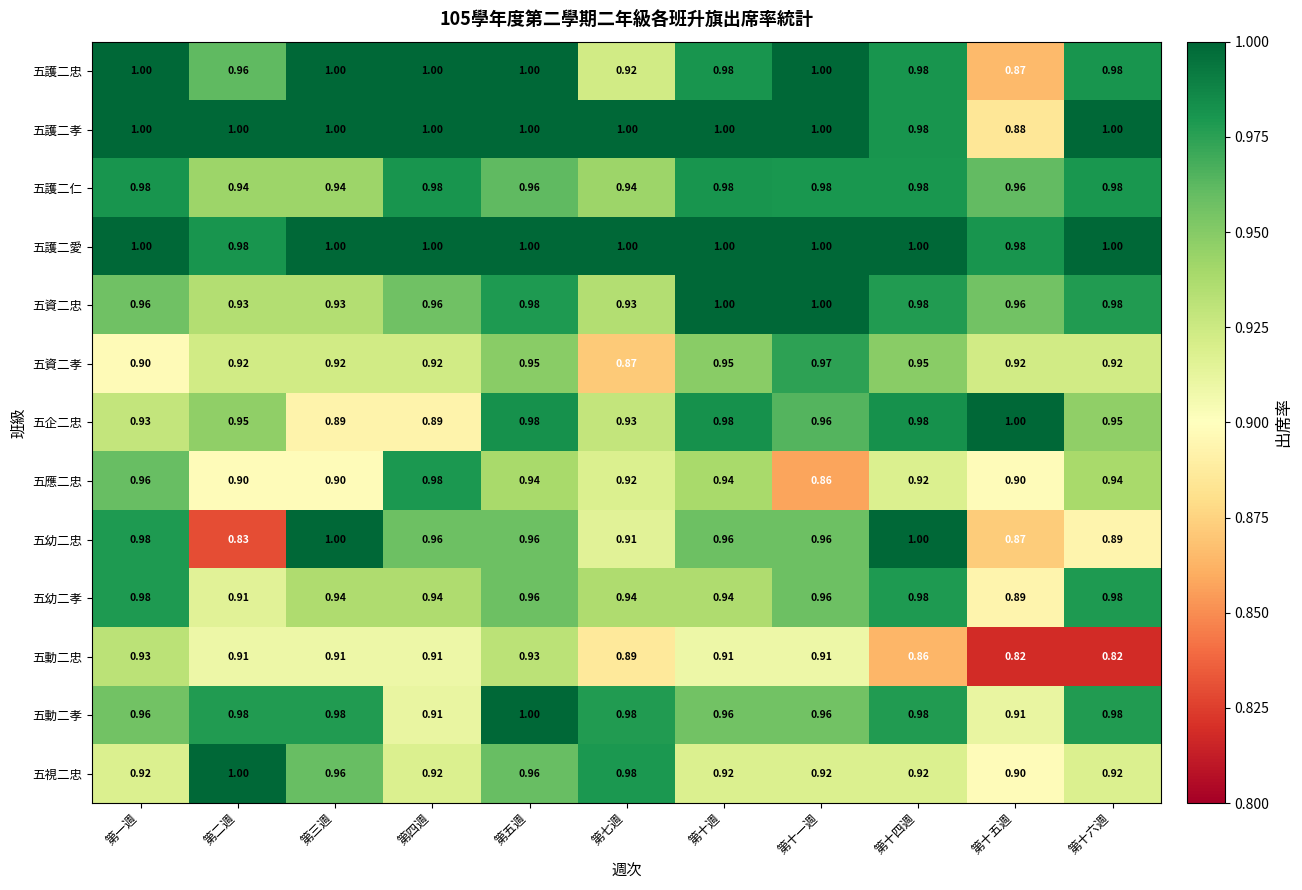

Which series has the largest range (max minus min)?

五幼二忠